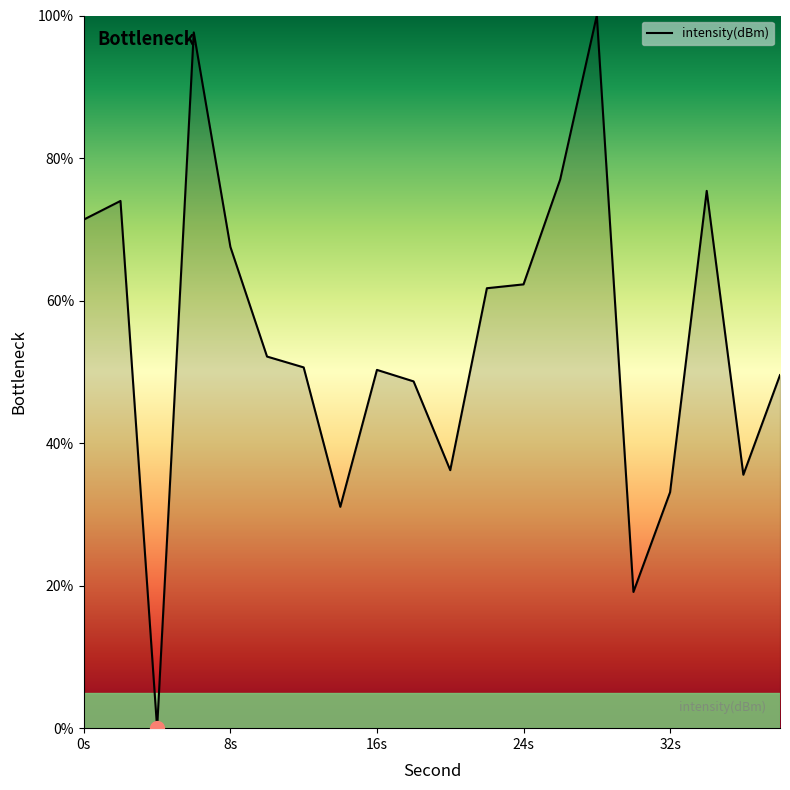

Does the chart display data point markers on the line(s)?

No